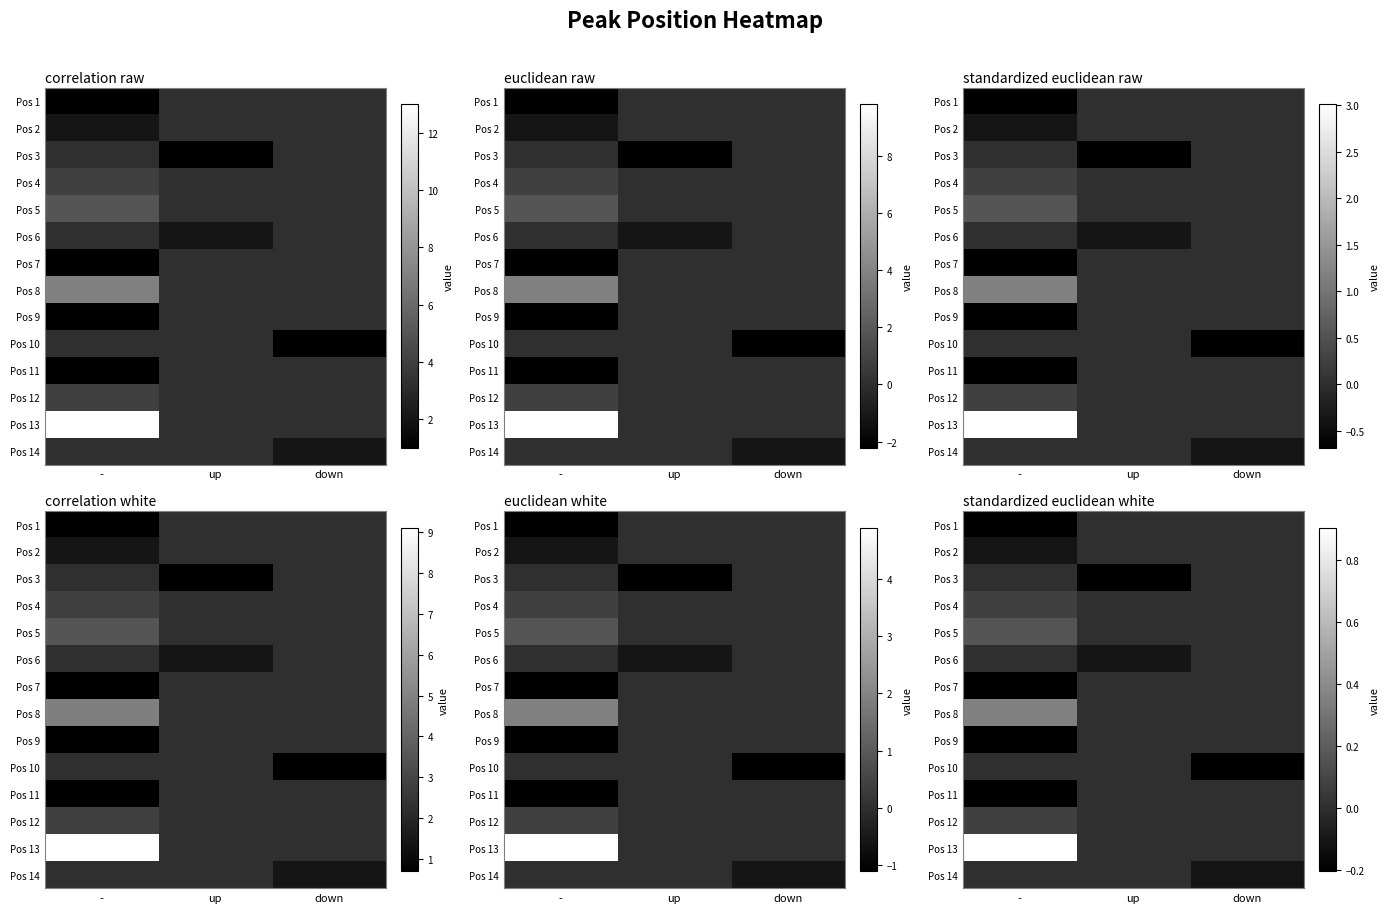

The Pos 1 series shows -0.0 at up. True or false?

True